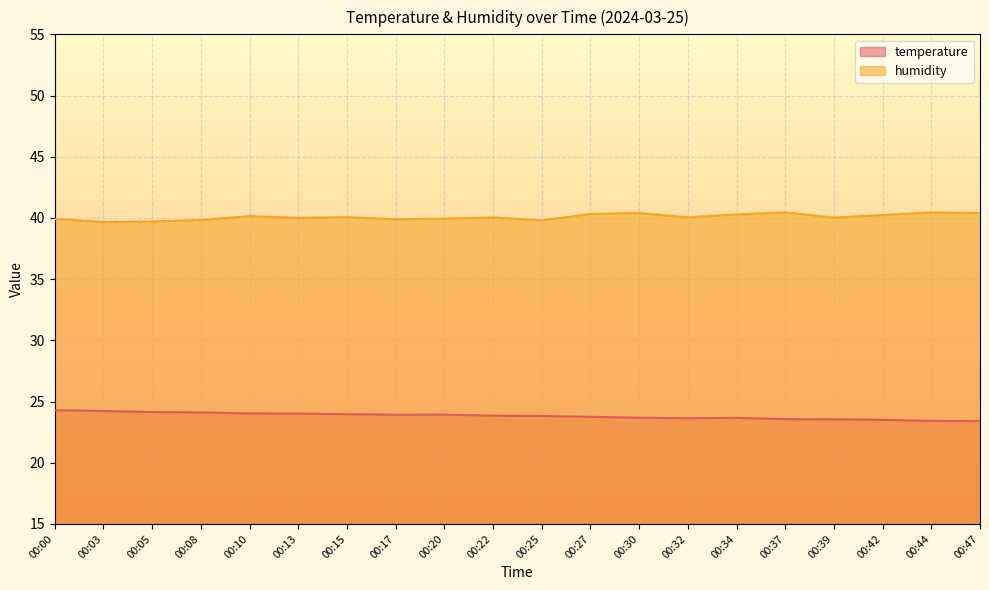

Read the humidity value at 00:10.

40.1